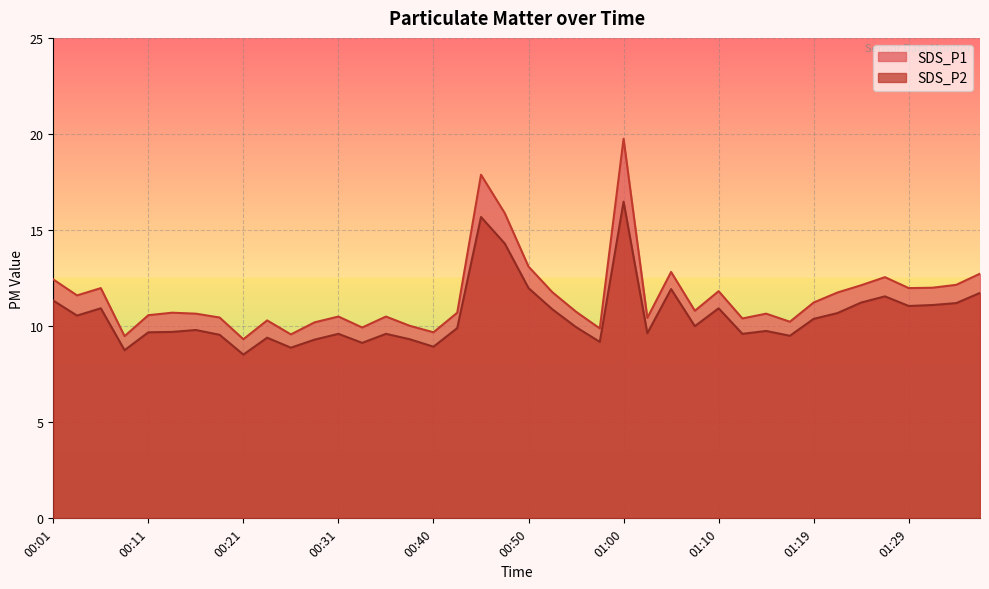

What are all the series names shown in the legend?

SDS_P1, SDS_P2